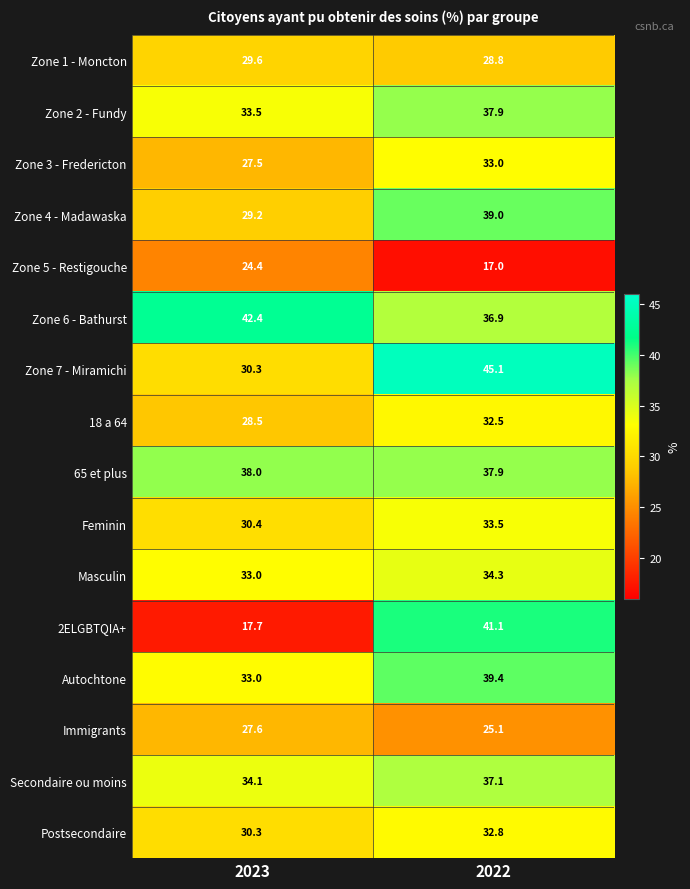

The 65 et plus series shows 13.5 at 2022. True or false?

False